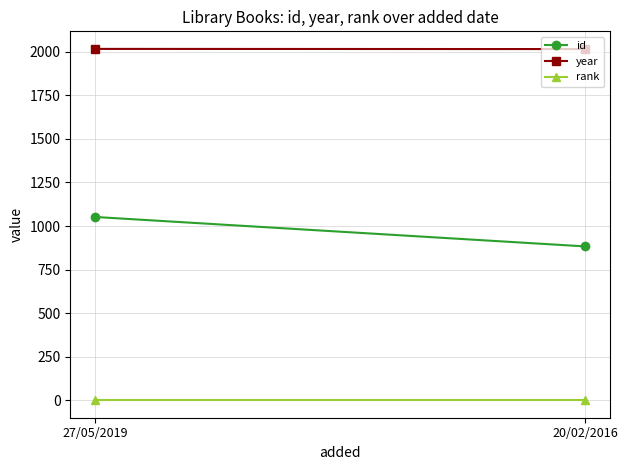

Count the year values in the range 2015 to 2016.

2